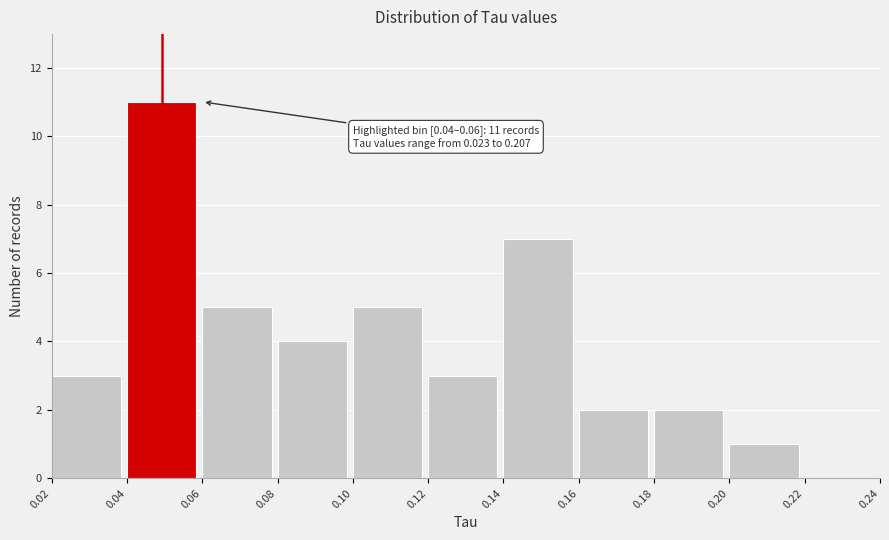

Which range on the x-axis has the tallest bar?

0.04 to 0.06